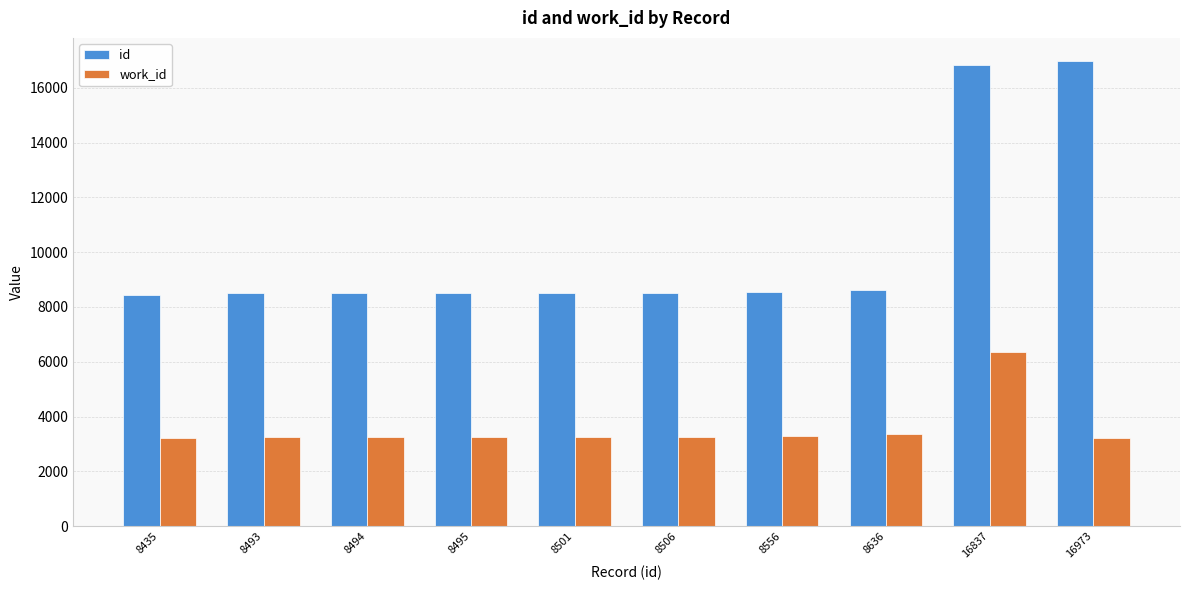

What is the minimum value shown in the chart?

3206